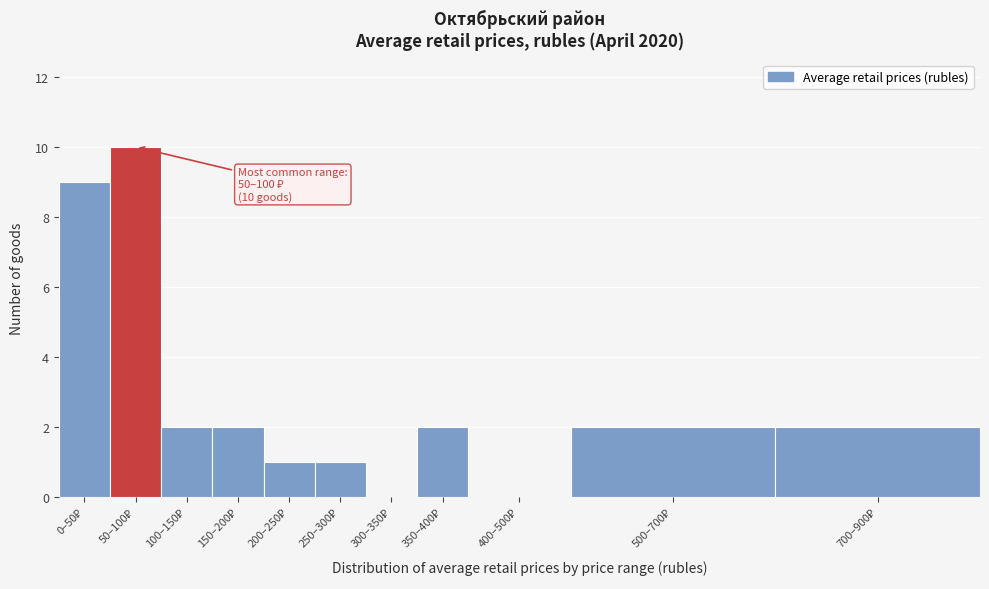

What is the greatest value displayed?

10